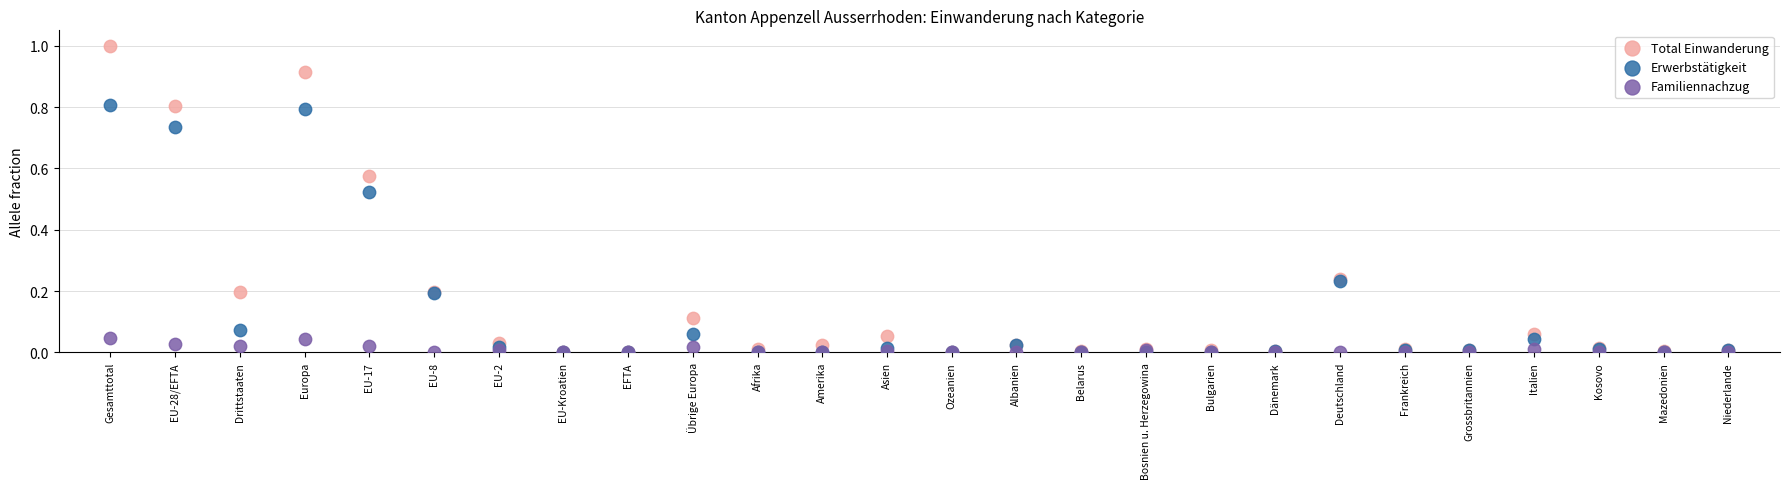

What are all the series names shown in the legend?

Total Einwanderung, Erwerbstätigkeit, Familiennachzug